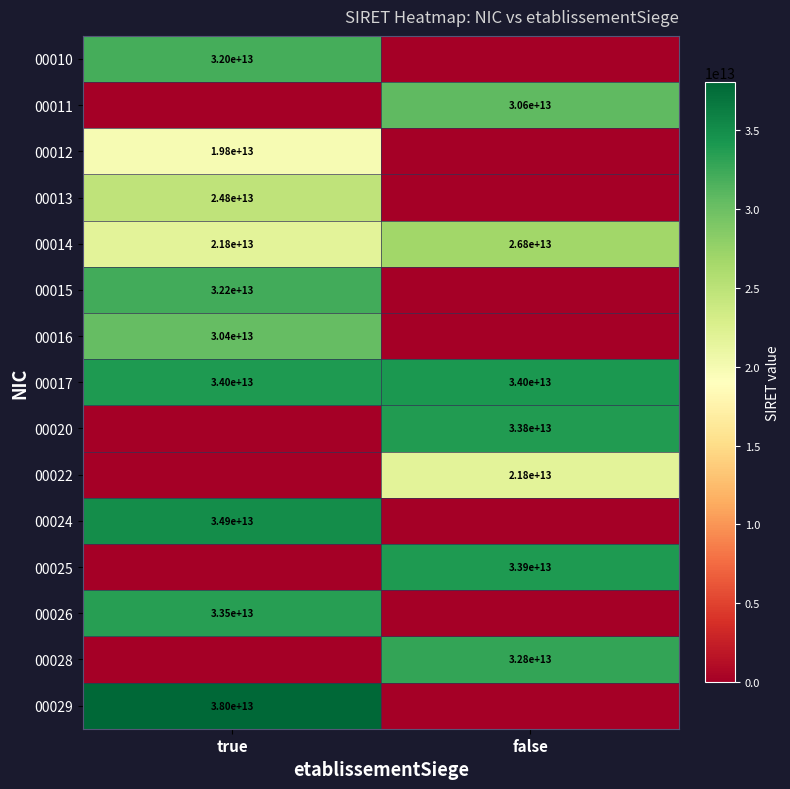

Is it true that 00016 equals 30400000000000 at true?

True